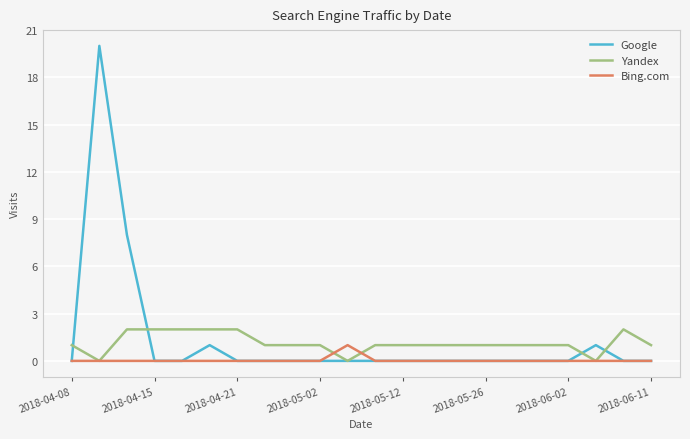

Rank the series by their maximum value, from lowest to highest.

Bing.com, Yandex, Google